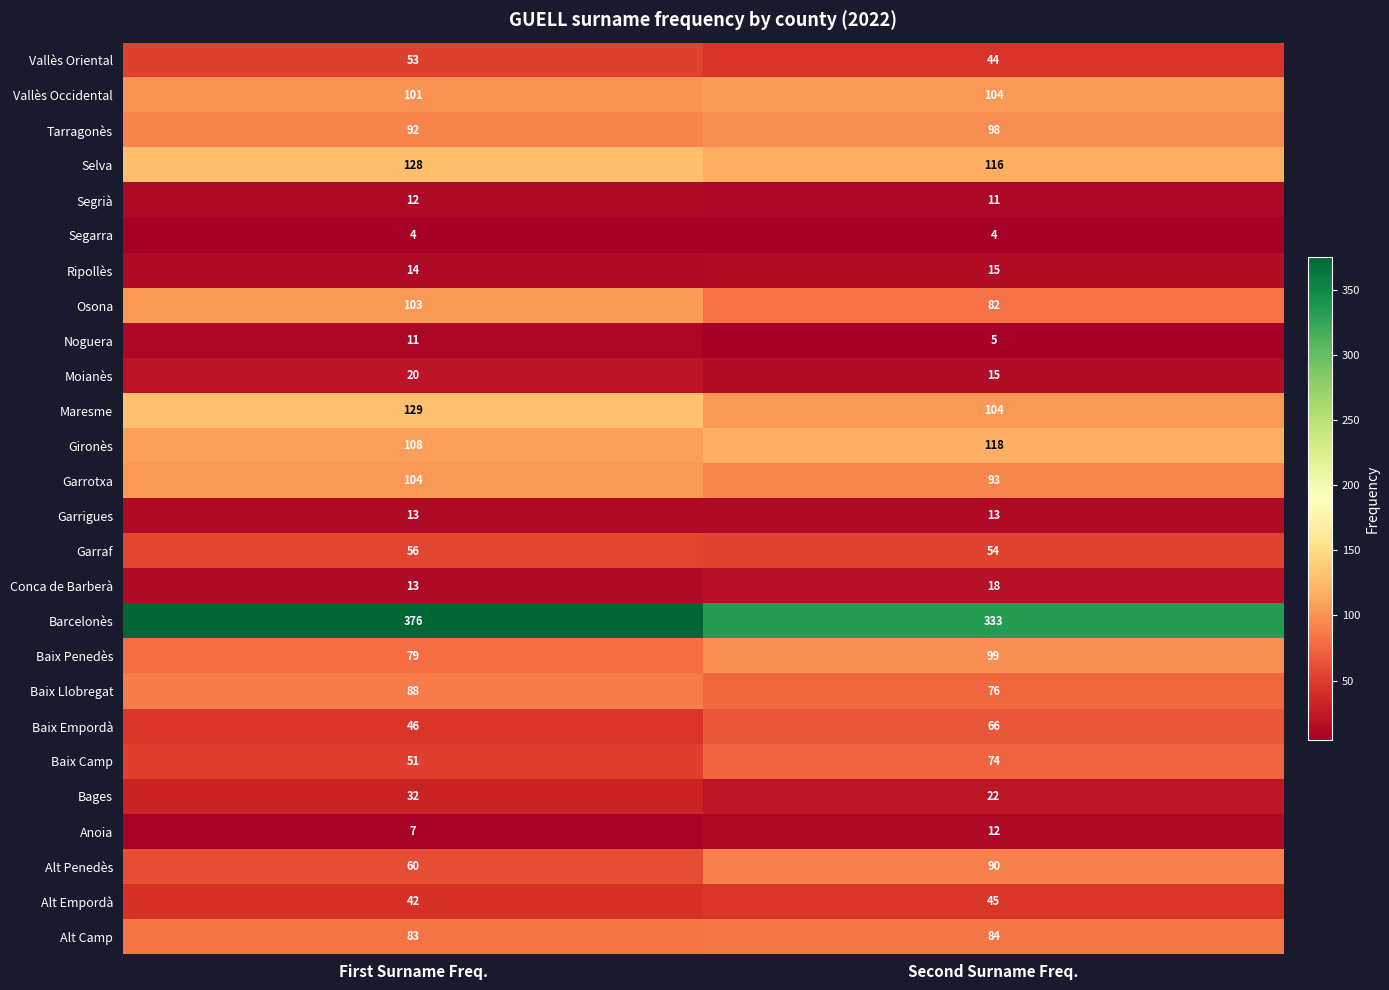

Which series has the largest total across all categories?

Barcelonès